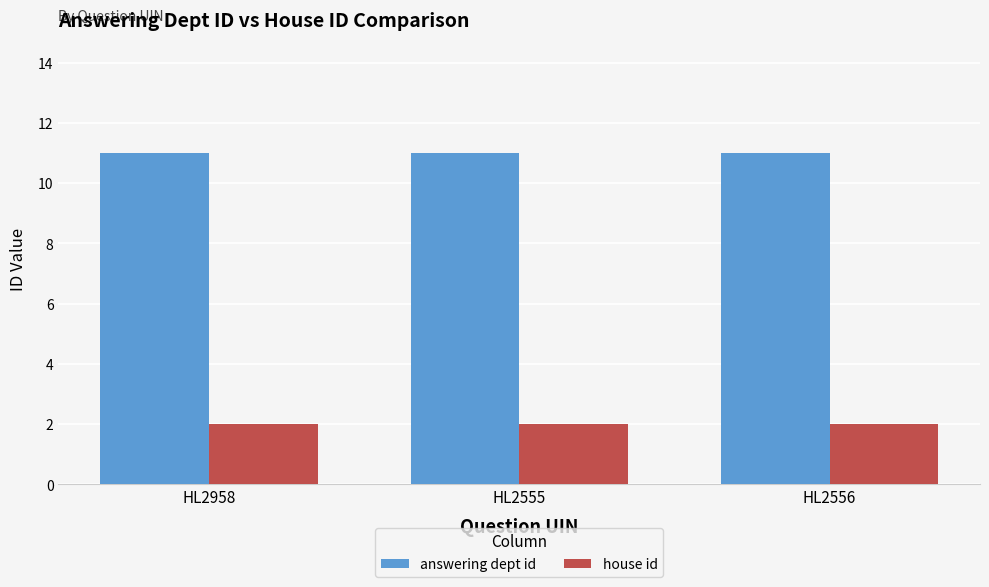

Is the value of answering dept id at HL2556 greater than the value of house id at HL2958?

Yes